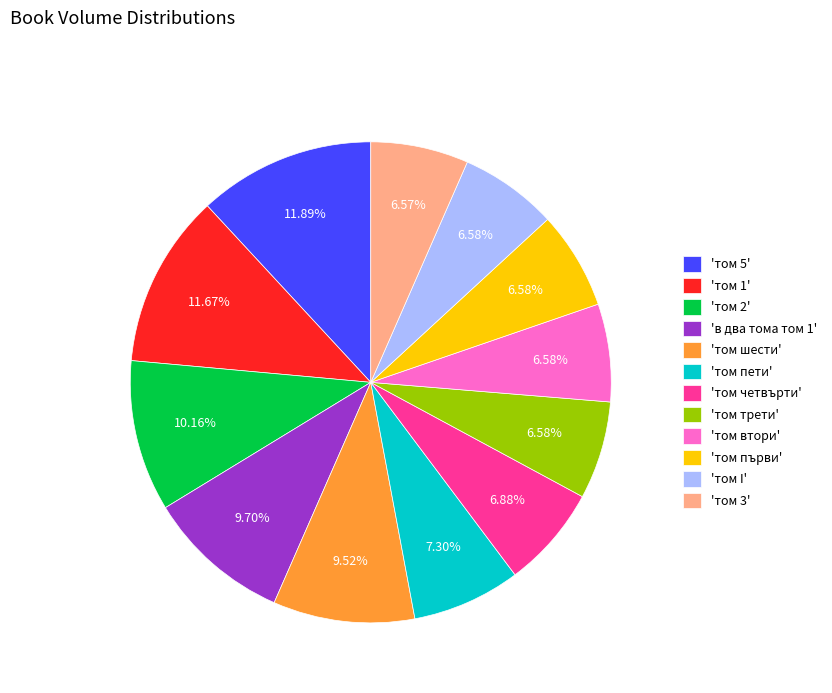

Do 'том четвърти' and 'том пети' together represent more than half of the pie?

No